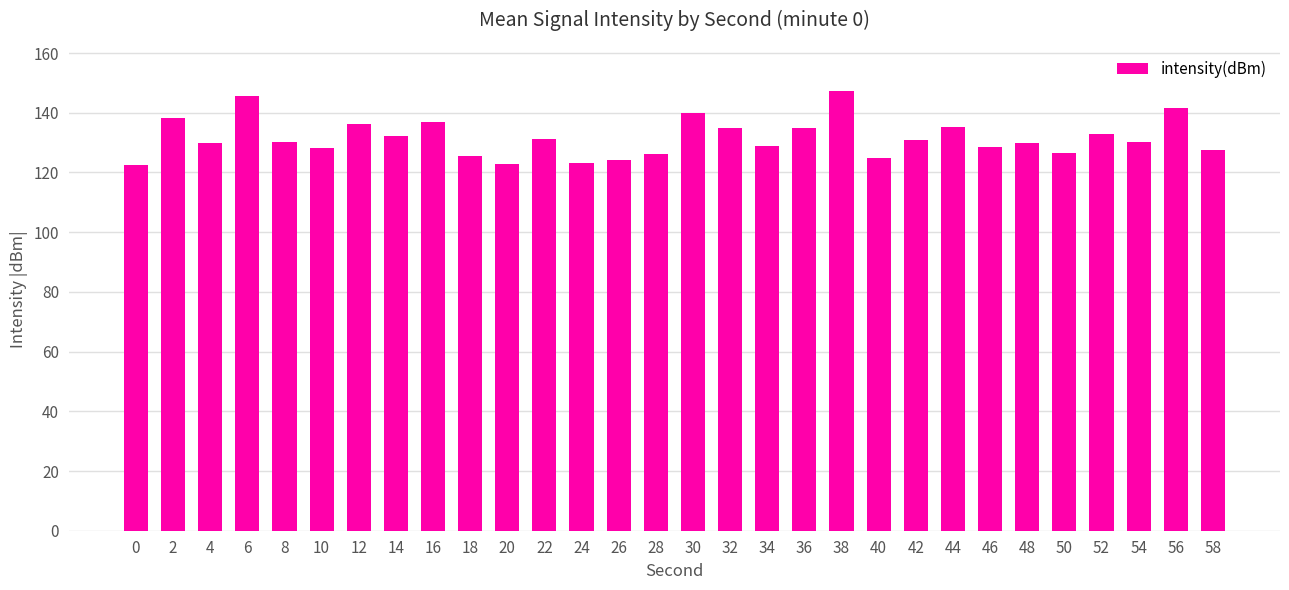

What is the value of the 29th bar from the left?

141.7